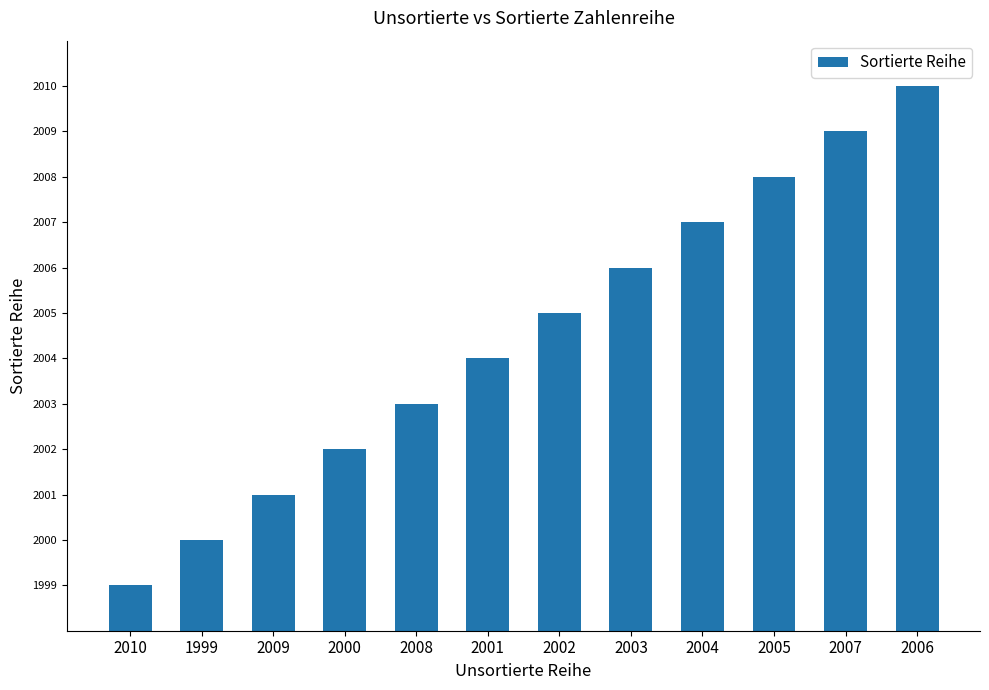

Which has a higher value, 1999 or 2001?

2001